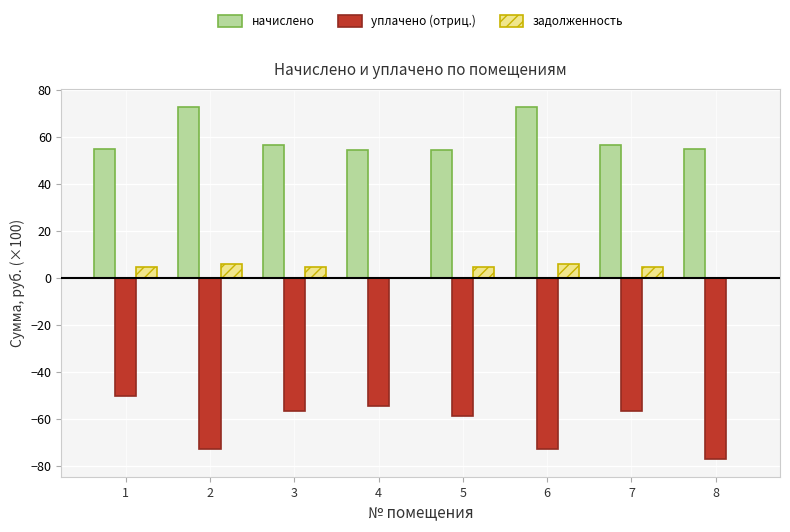

Which series changed the most between 4 and 8?

уплачено (отриц.)